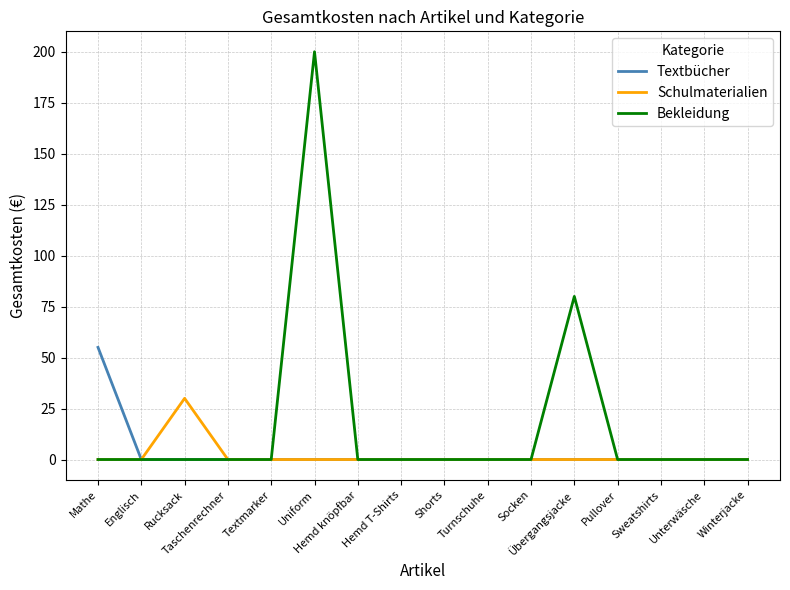

The Bekleidung series shows 0 at Hemd knöpfbar. True or false?

True